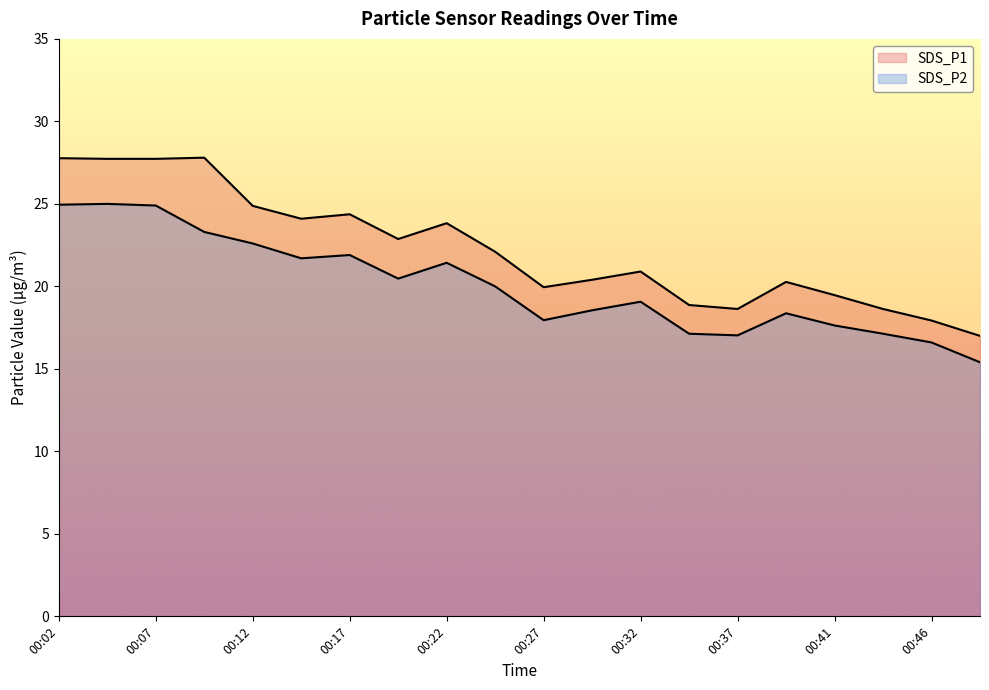

What is the value of the SDS_P2 point at the 20th from the left?

15.4